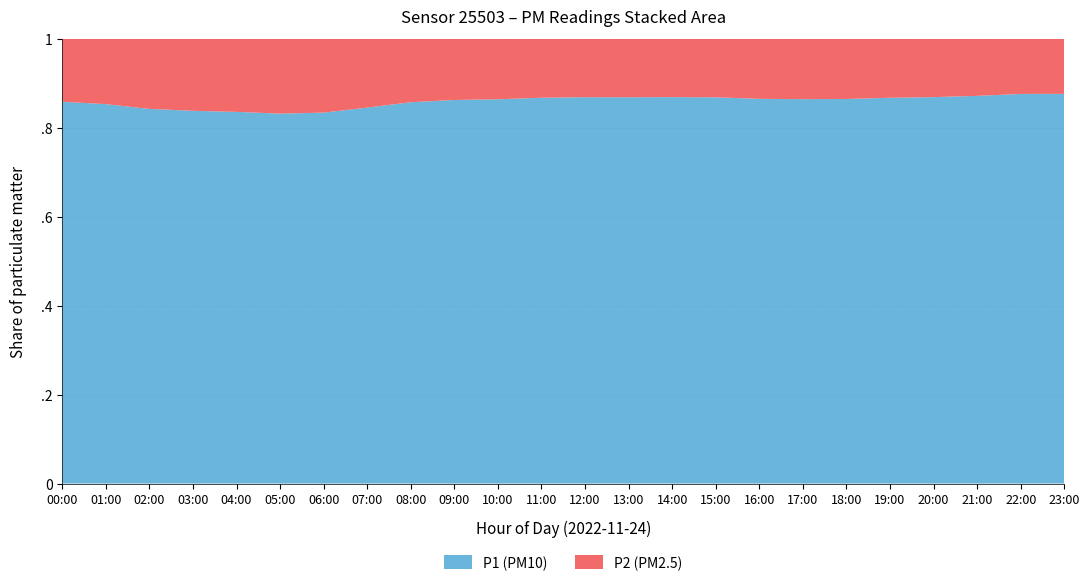

Reading left to right, what are all the values shown in this chart?

P1: 00:00=28.7	01:00=23.6	02:00=20.4	03:00=18.9	04:00=17.8	05:00=16.7	06:00=17.2	07:00=21.4	08:00=25.6	09:00=28.9	10:00=31.2	11:00=33.5	12:00=34.8	13:00=35.1	14:00=34.2	15:00=32.8	16:00=30.5	17:00=29.4	18:00=30.1	19:00=31.8	20:00=33.2	21:00=35.4	22:00=38.6	23:00=36.2
P2: 00:00=4.7	01:00=4.0	02:00=3.8	03:00=3.6	04:00=3.5	05:00=3.4	06:00=3.4	07:00=3.9	08:00=4.2	09:00=4.6	10:00=4.9	11:00=5.1	12:00=5.2	13:00=5.3	14:00=5.2	15:00=5.0	16:00=4.8	17:00=4.6	18:00=4.7	19:00=4.8	20:00=5.0	21:00=5.2	22:00=5.5	23:00=5.1